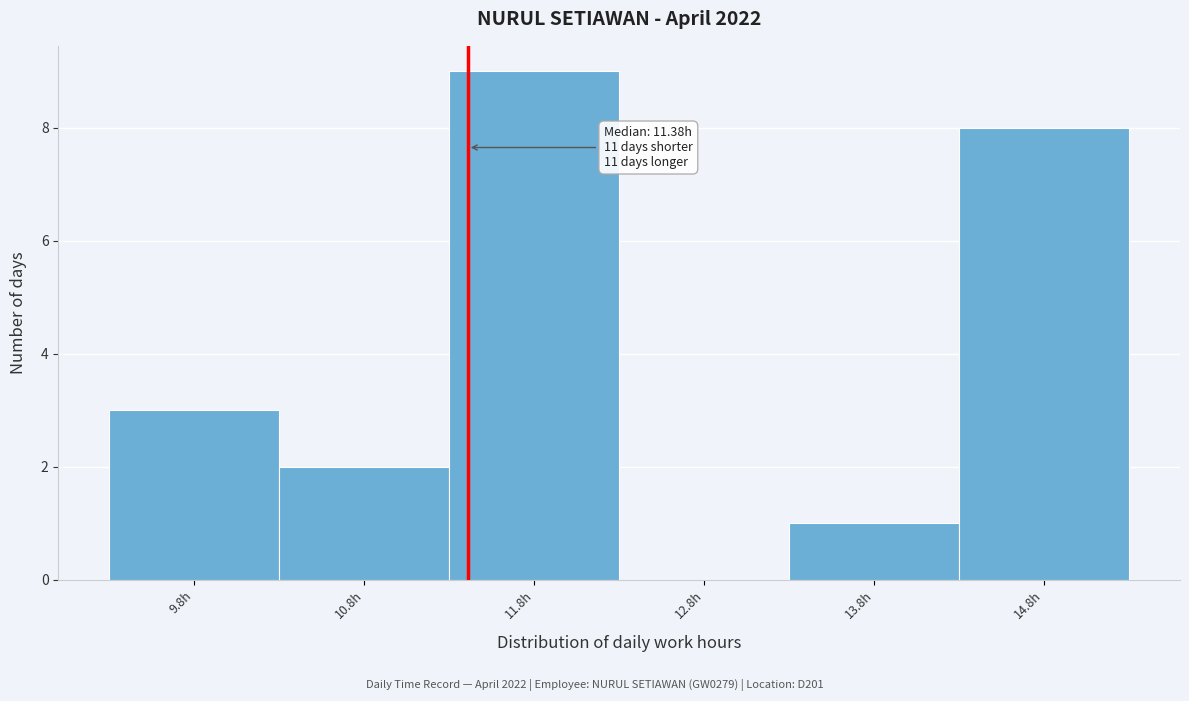

Which range on the x-axis has the tallest bar?

11.27 to 12.27